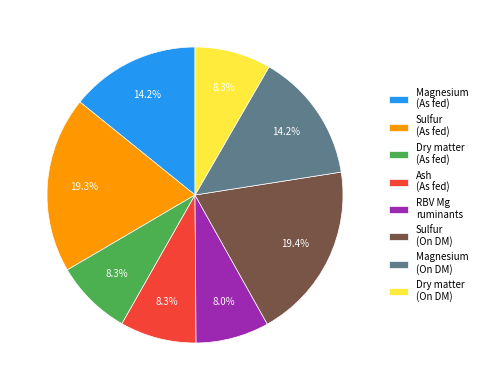

What portion of the pie excludes Magnesium (On DM)?

85.8%